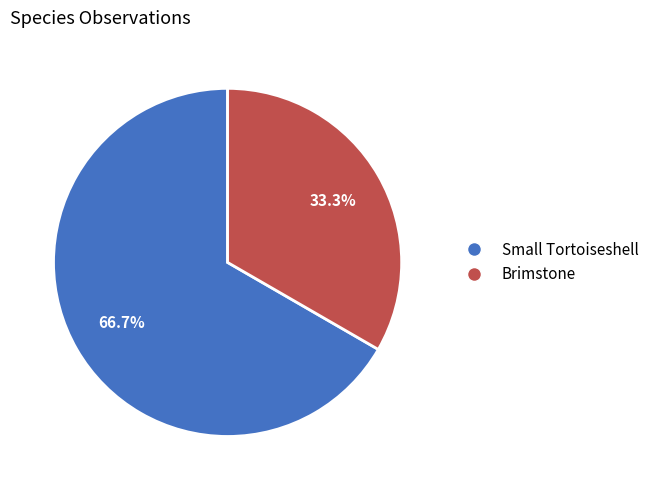

Which category has the smallest portion of the pie?

Brimstone